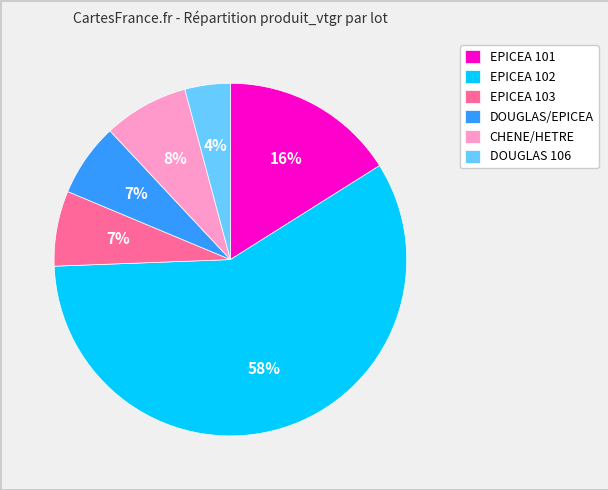

To the nearest percent, what is the difference between the DOUGLAS 106 and EPICEA 103 slice percentages?

3%